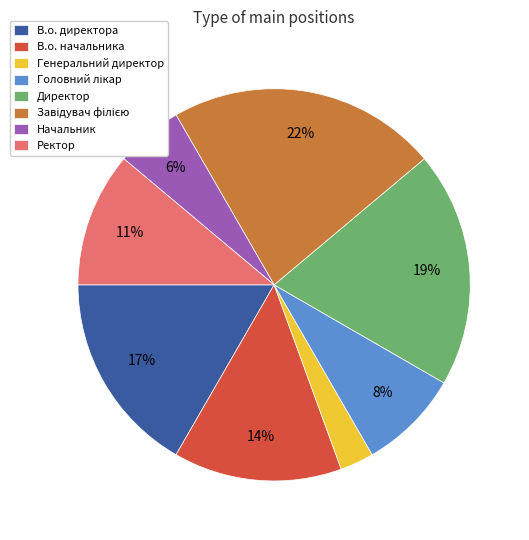

How many slices are in this pie chart?

8